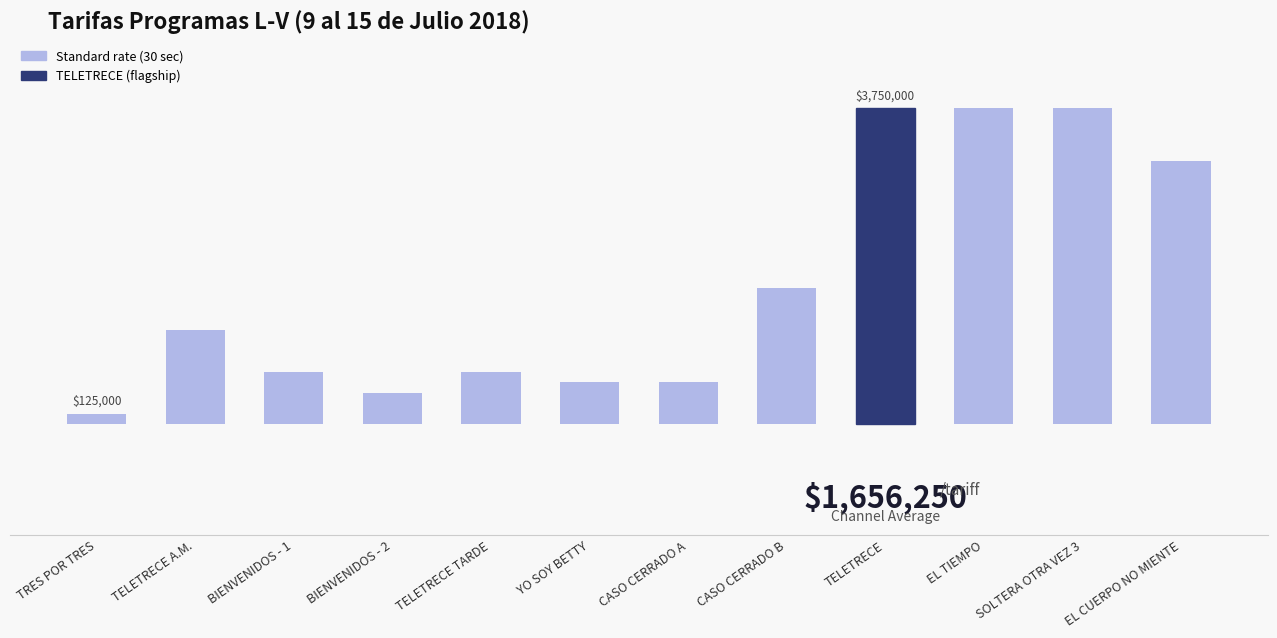

What is the label of the 8th bar from the left?

CASO CERRADO B